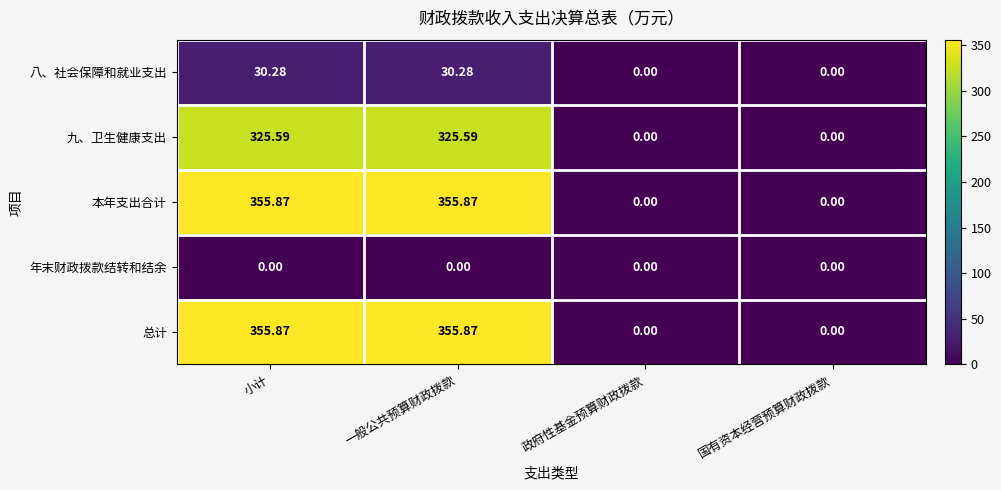

At which label does 总计 first exceed 355?

小计